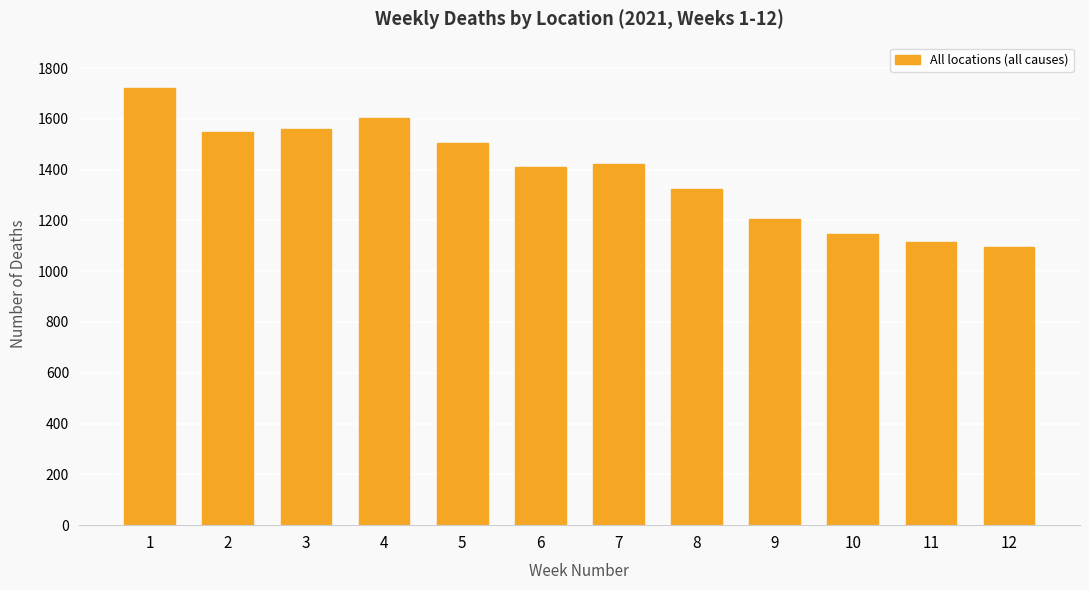

True or false: the data shows 1604 at 4.

True